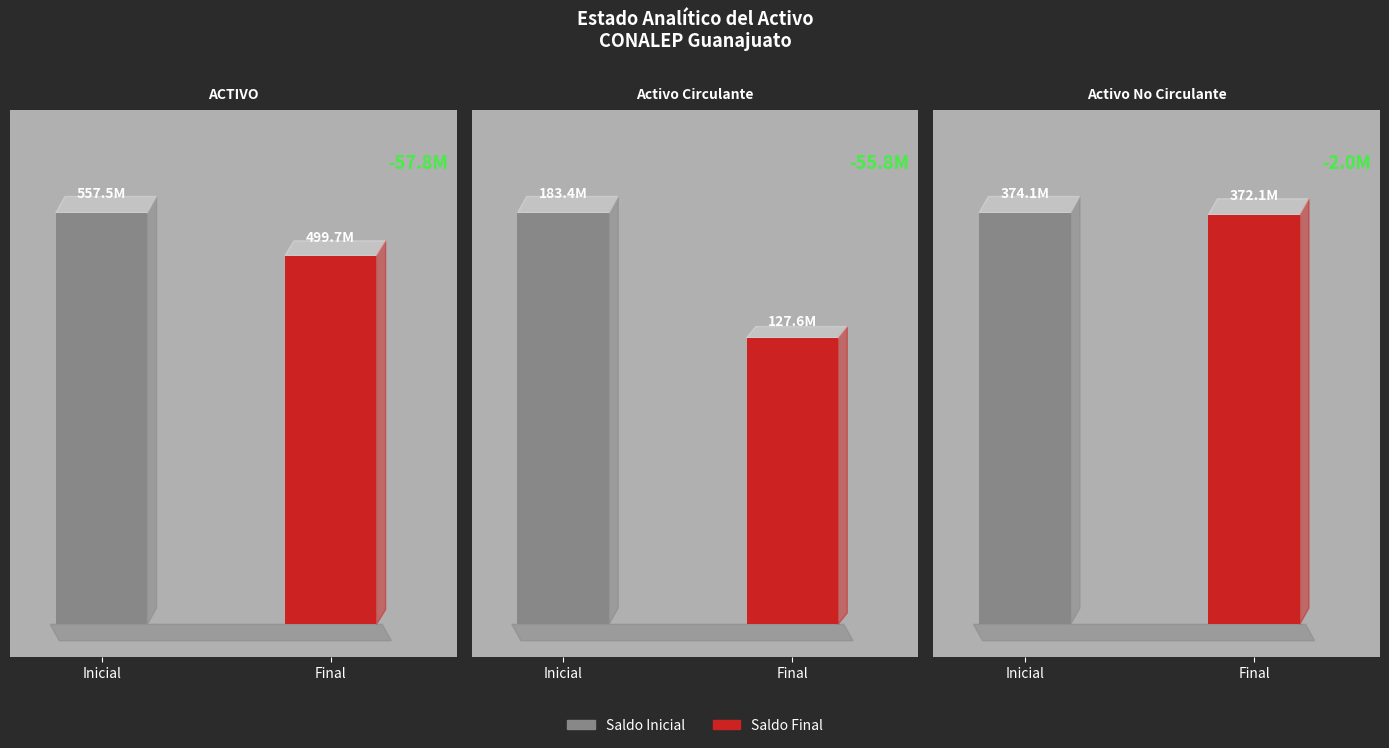

How many data points in Saldo Final are less than 372130256?

1